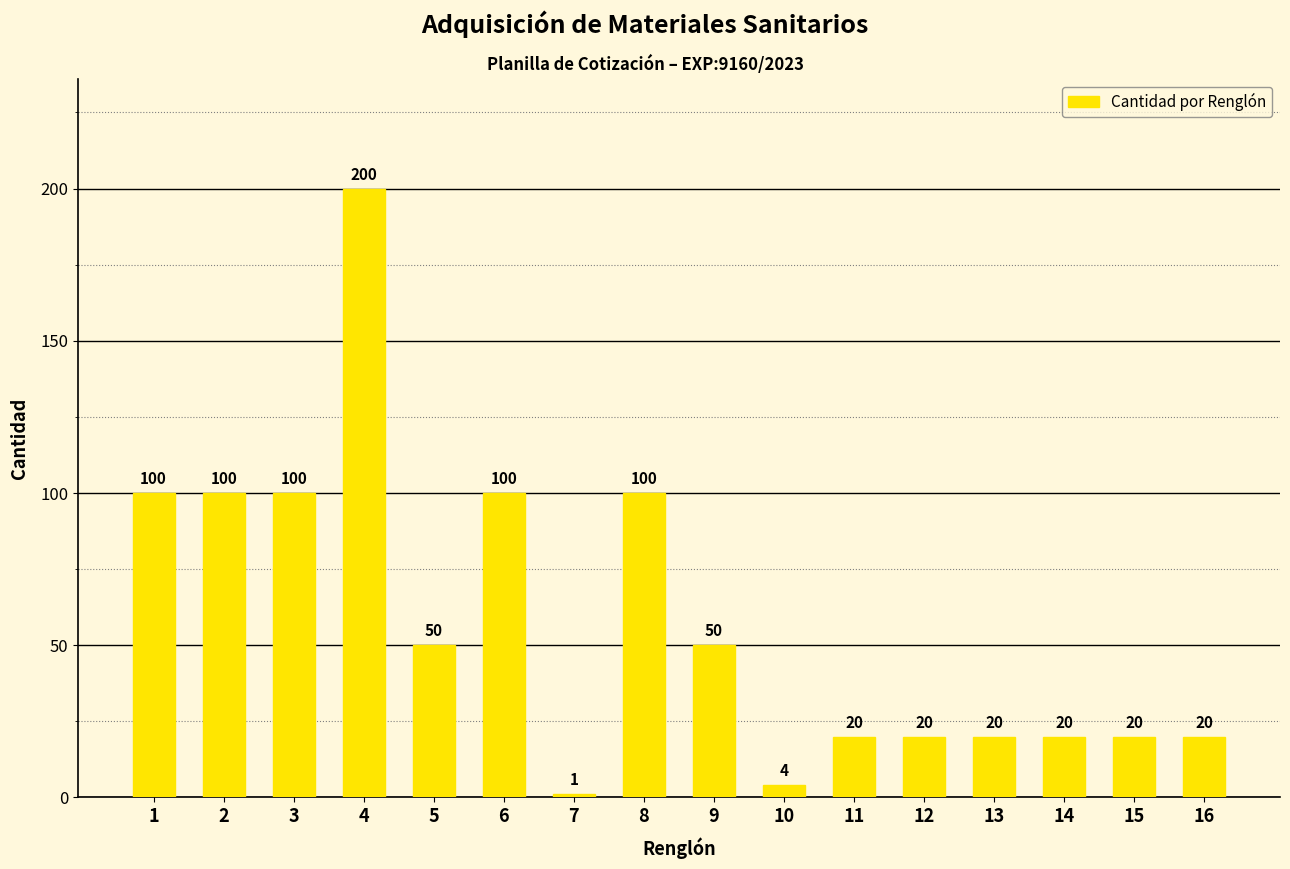

How many values are below 50?

8